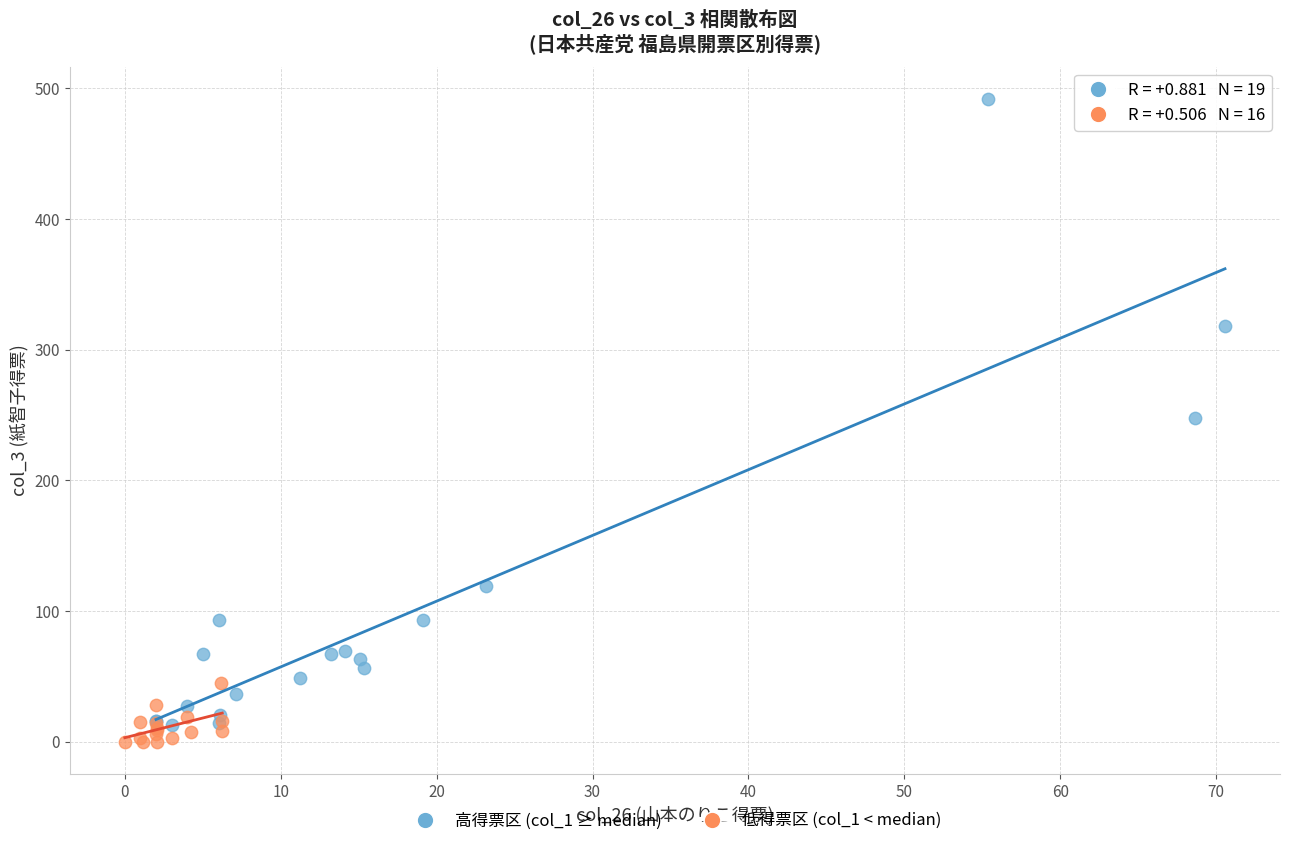

Which series has the widest spread of Y values?

高得票区 (col_1 ≥ median)